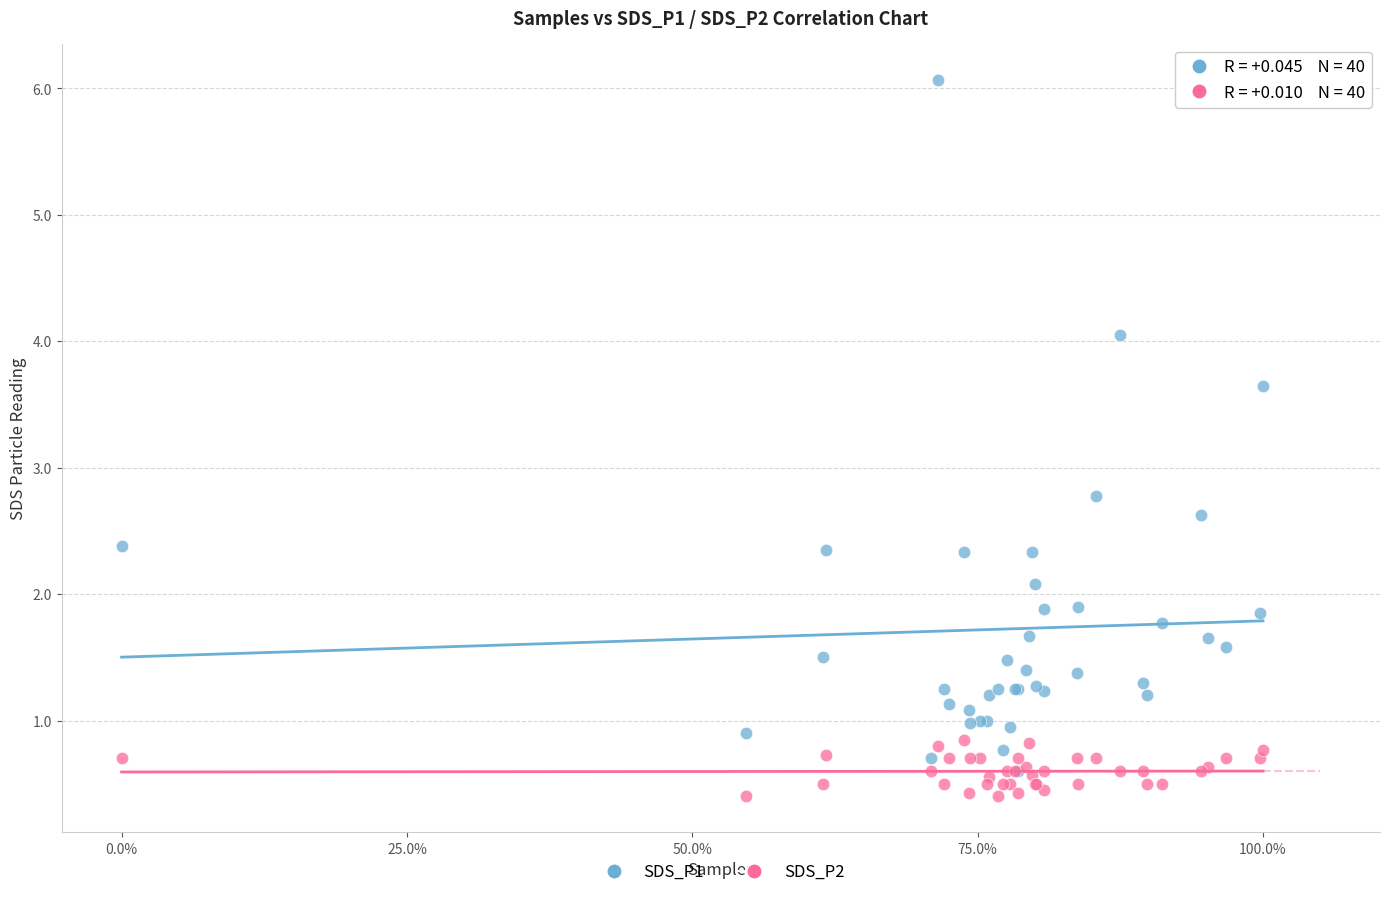

Across all series, what Y value is closest to 3?

2.8